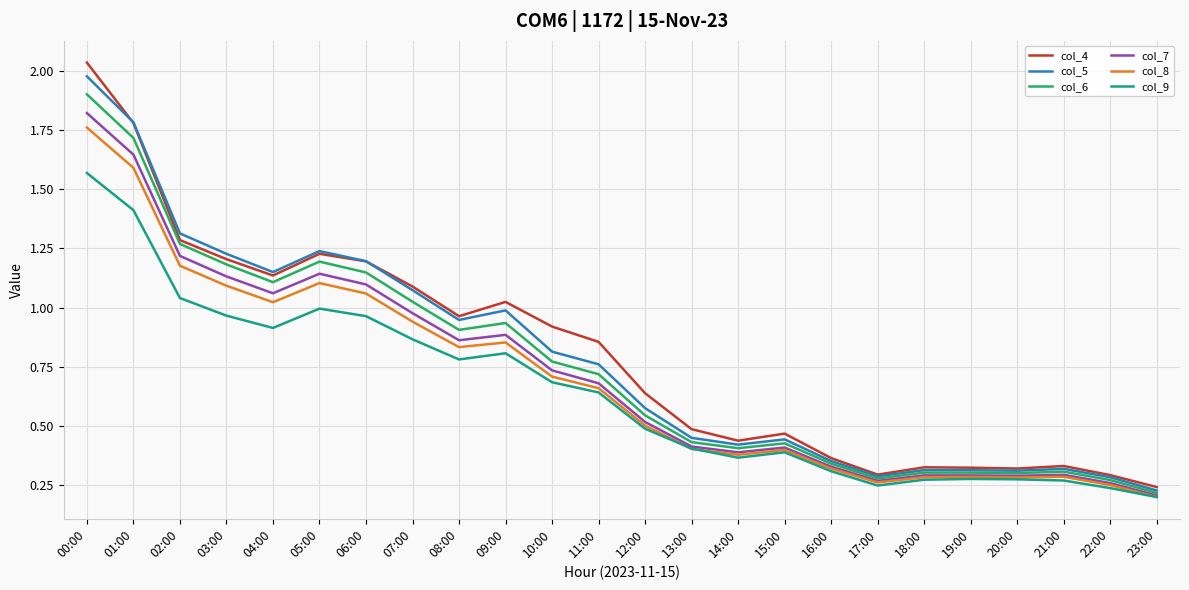

What position from the left is 08:00?

9